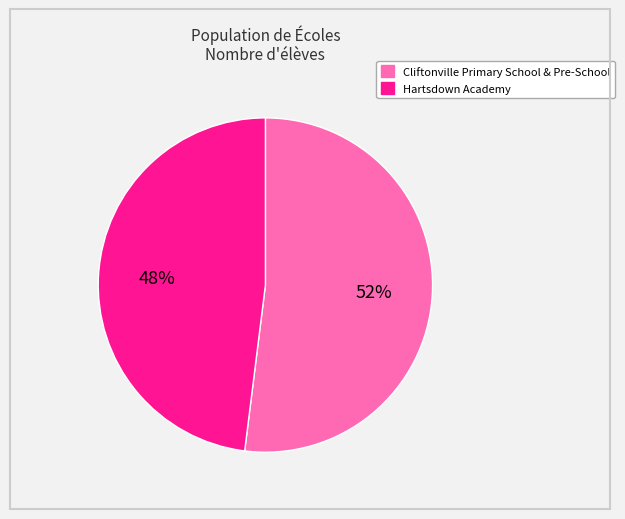

Combined, do Hartsdown Academy and Cliftonville Primary School & Pre-School account for over 50%?

Yes